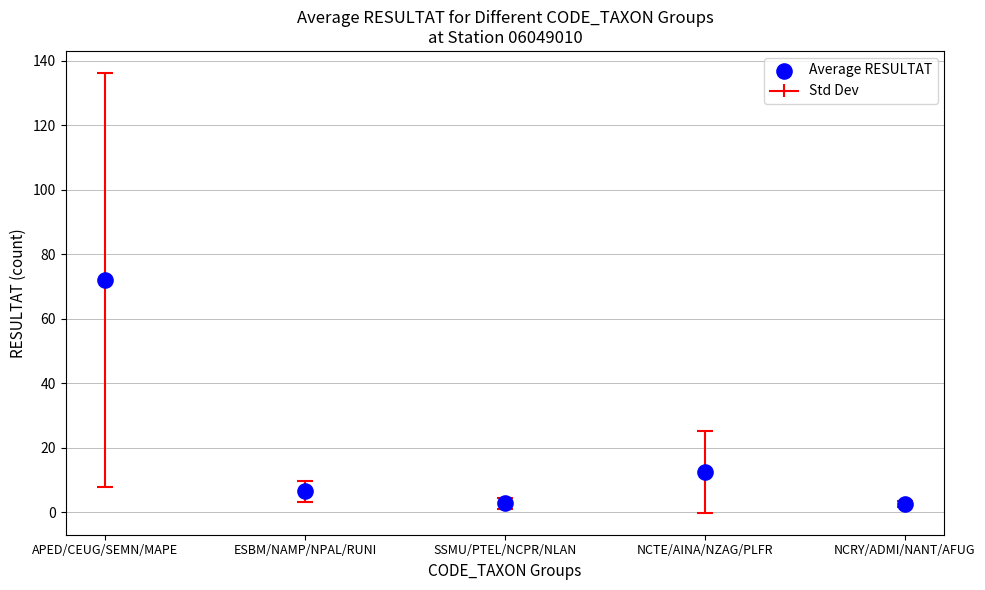

What Y value in the scatter plot is closest to 37?

12.5